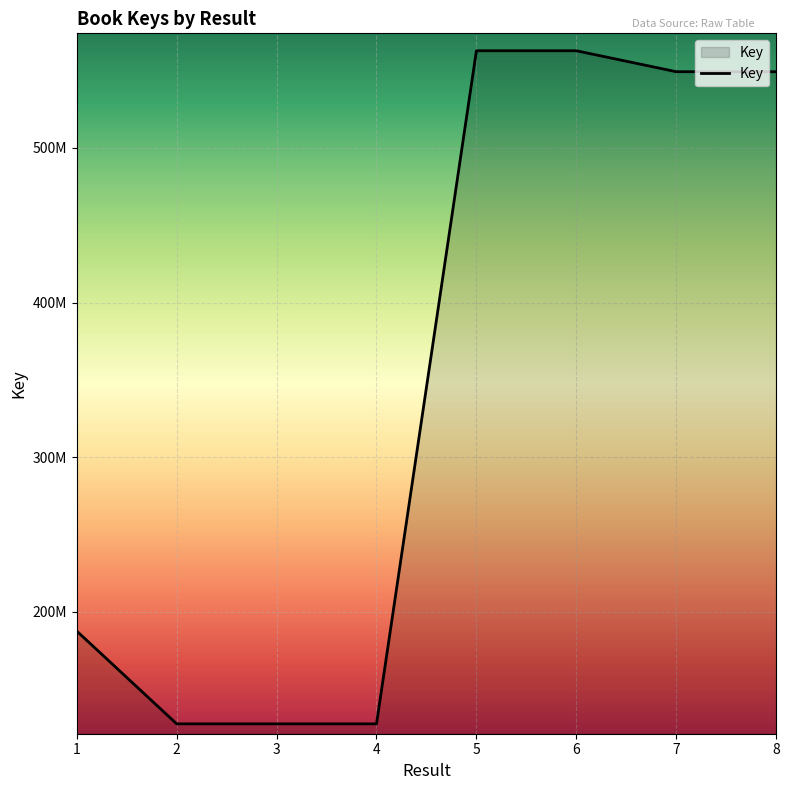

What is the value of the 3rd point from the left?

127590317